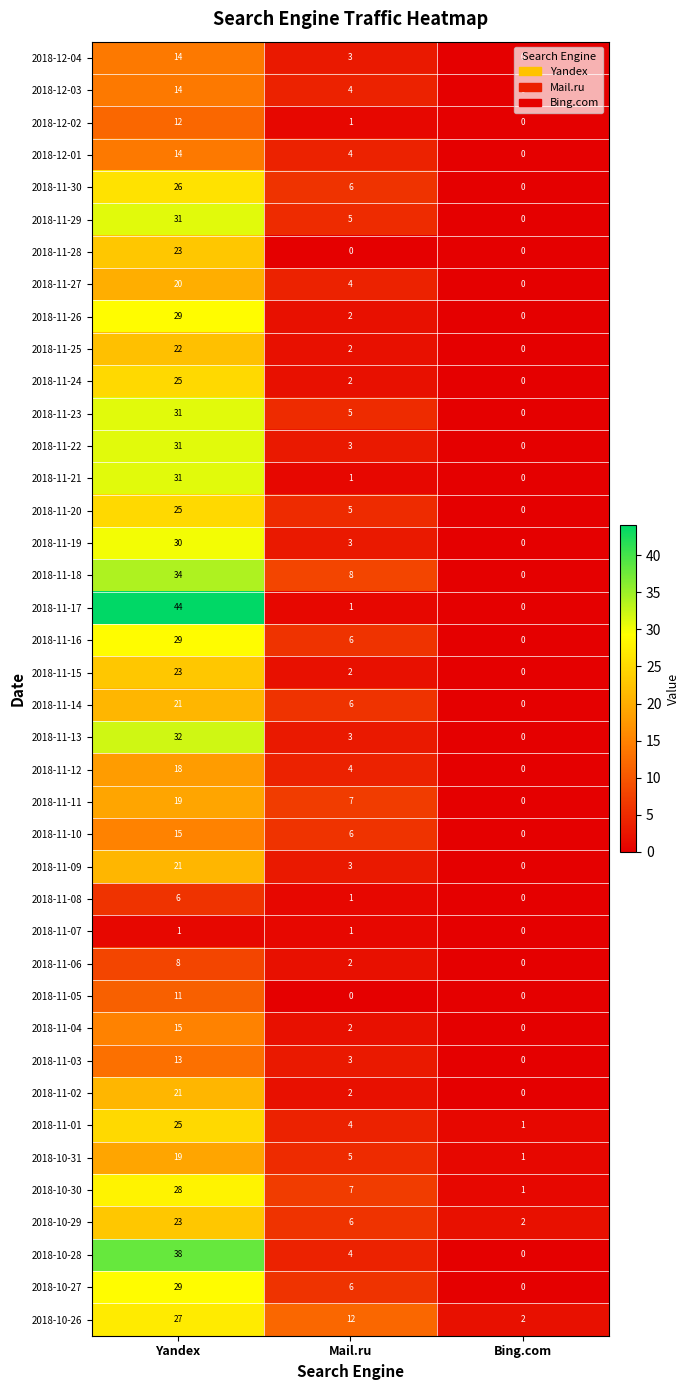

Which series has the widest spread of values?

2018-11-17